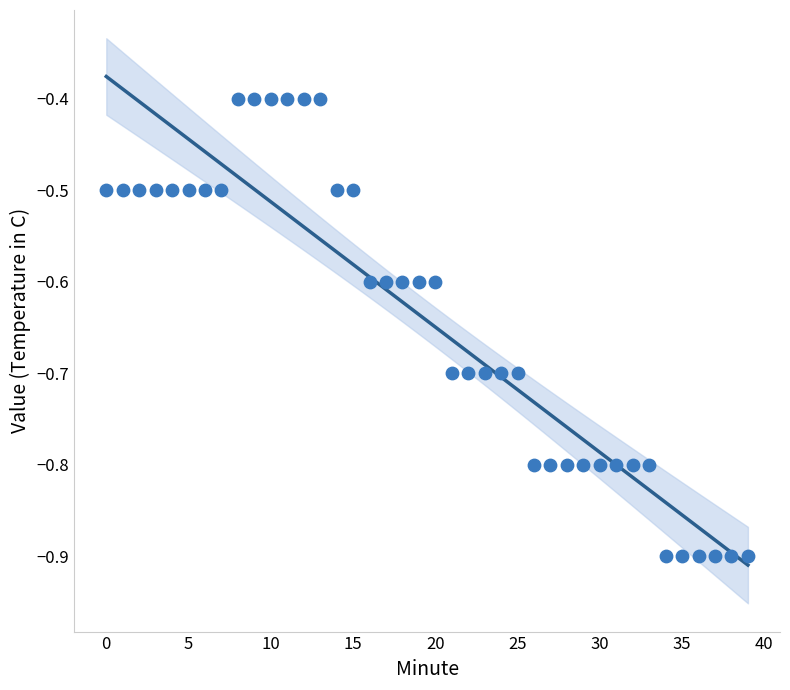

What is the range of Y values (max minus min)?

0.5